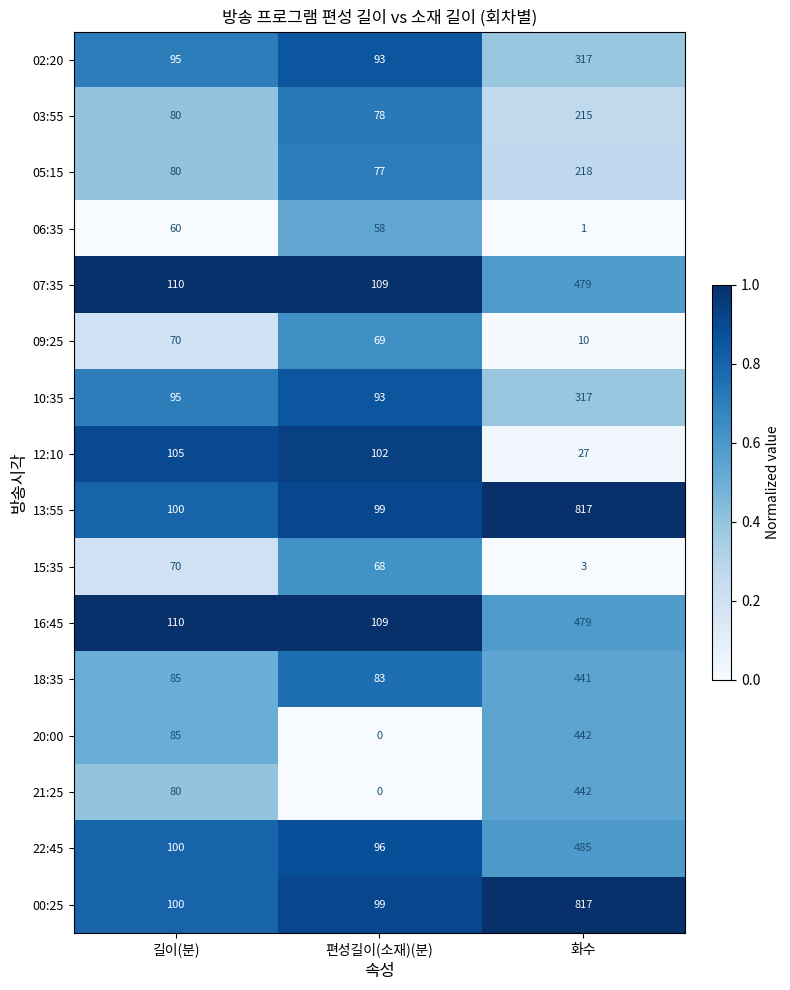

What is the difference between the highest and lowest values at 길이(분)?

50